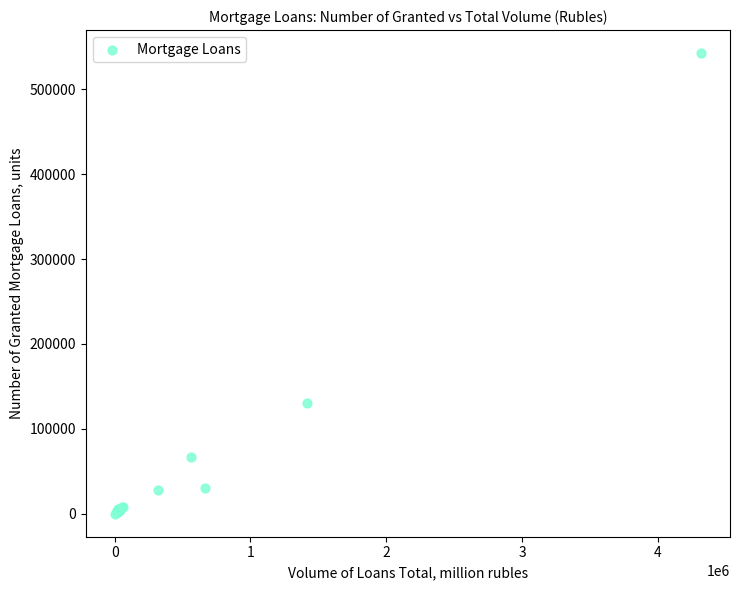

What Y value in the scatter plot is closest to 271294?

130857